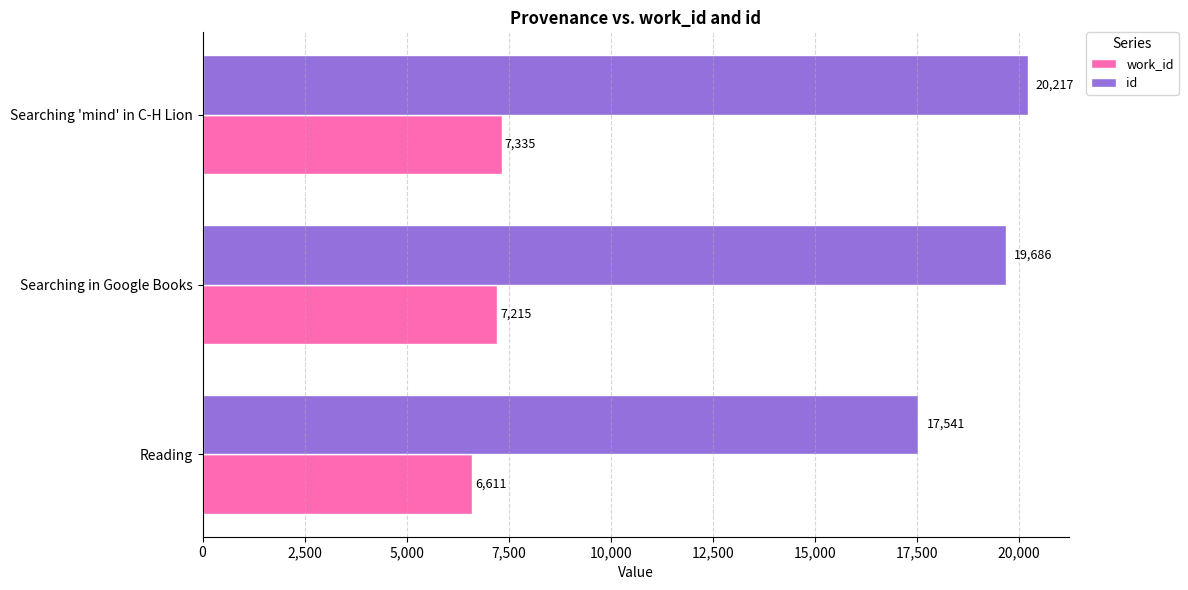

What is the average value of the id series?

19148